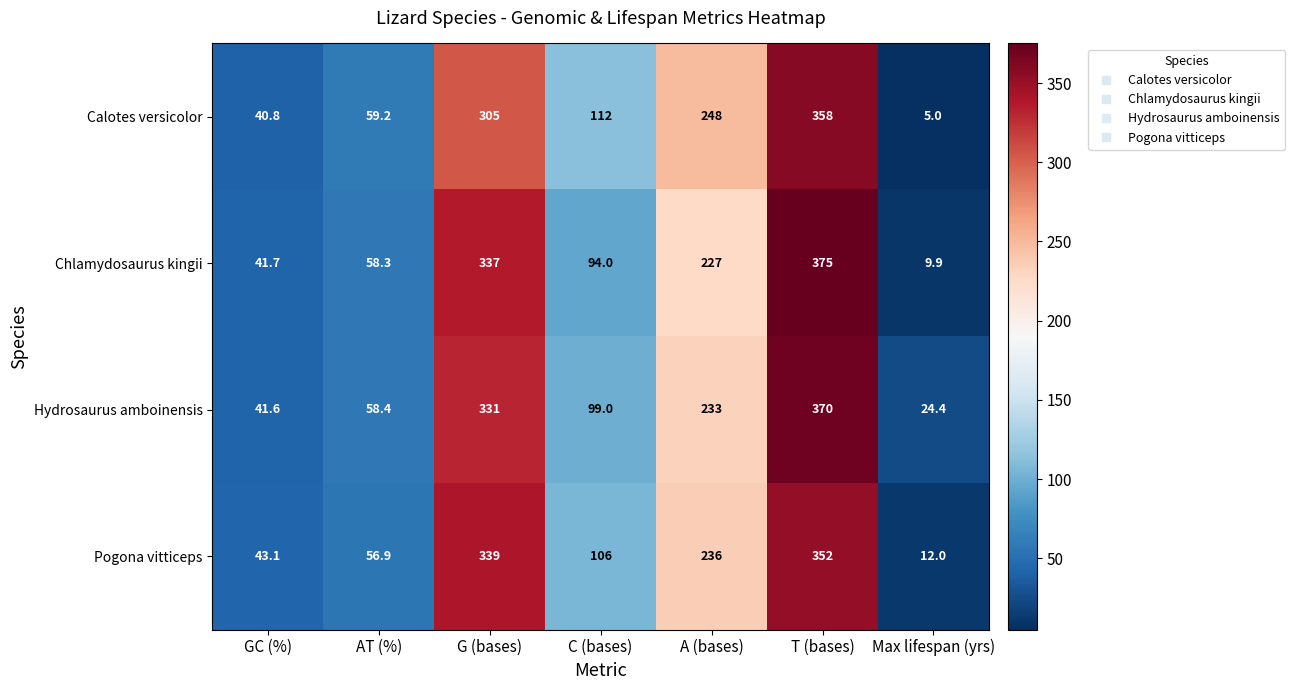

The Chlamydosaurus kingii series shows 227.0 at A (bases). True or false?

True